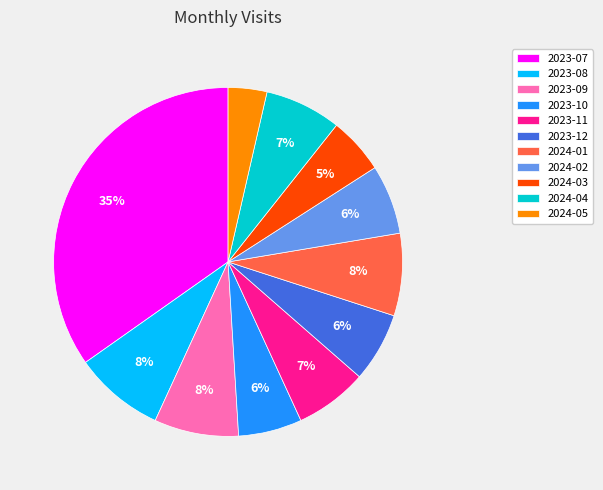

To the nearest percent, what portion does 2024-05 represent?

4%